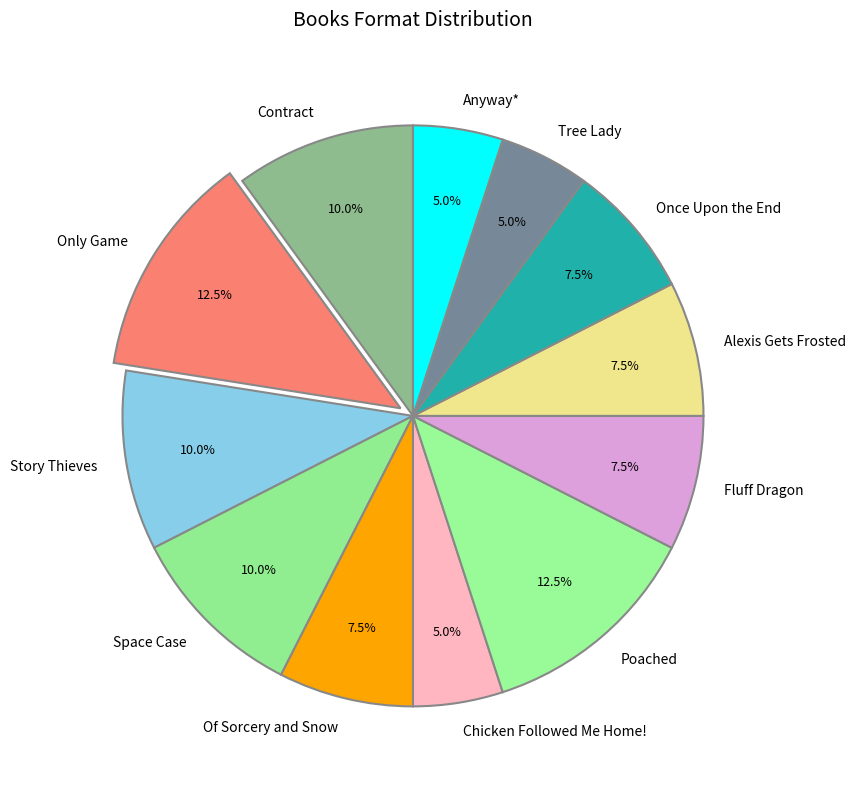

Is Anyway* the majority of the pie?

No